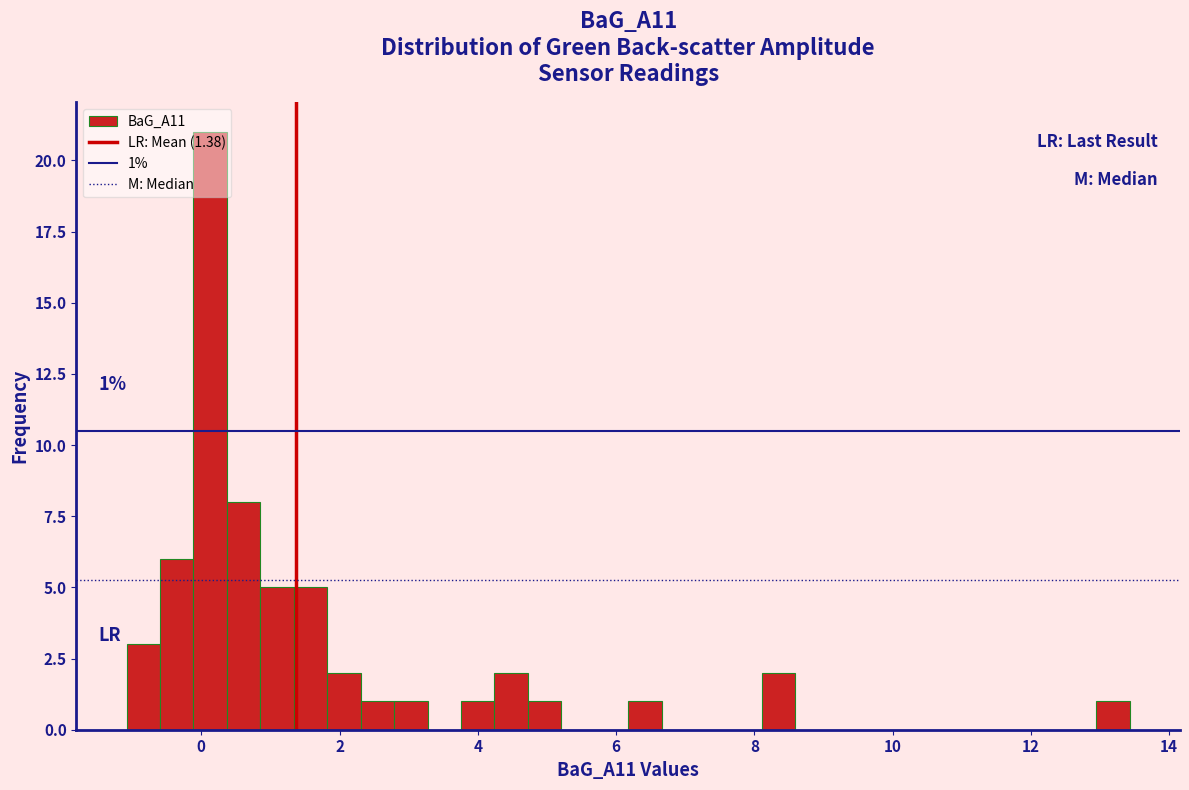

Read against the x-axis, roughly where is the centre of the tallest bar?

0.2